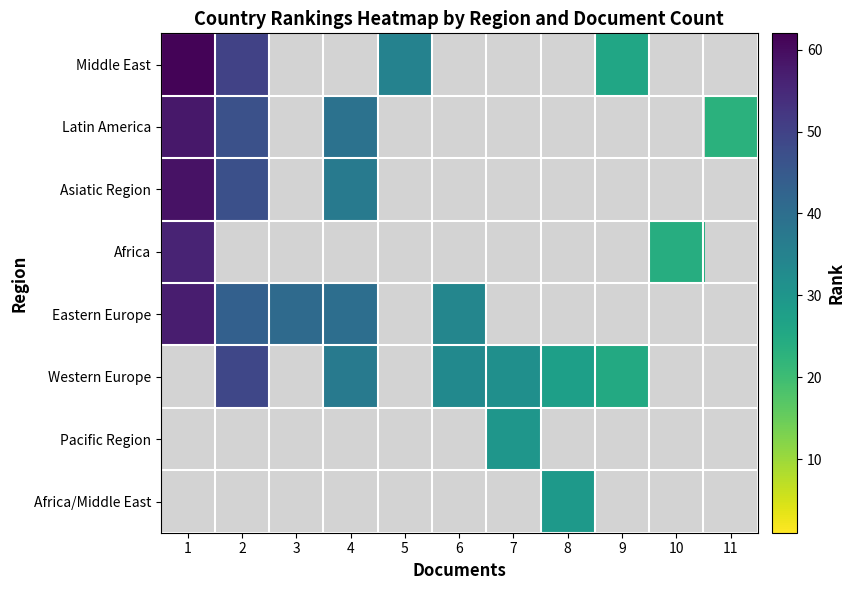

Which series has the largest range (max minus min)?

Middle East